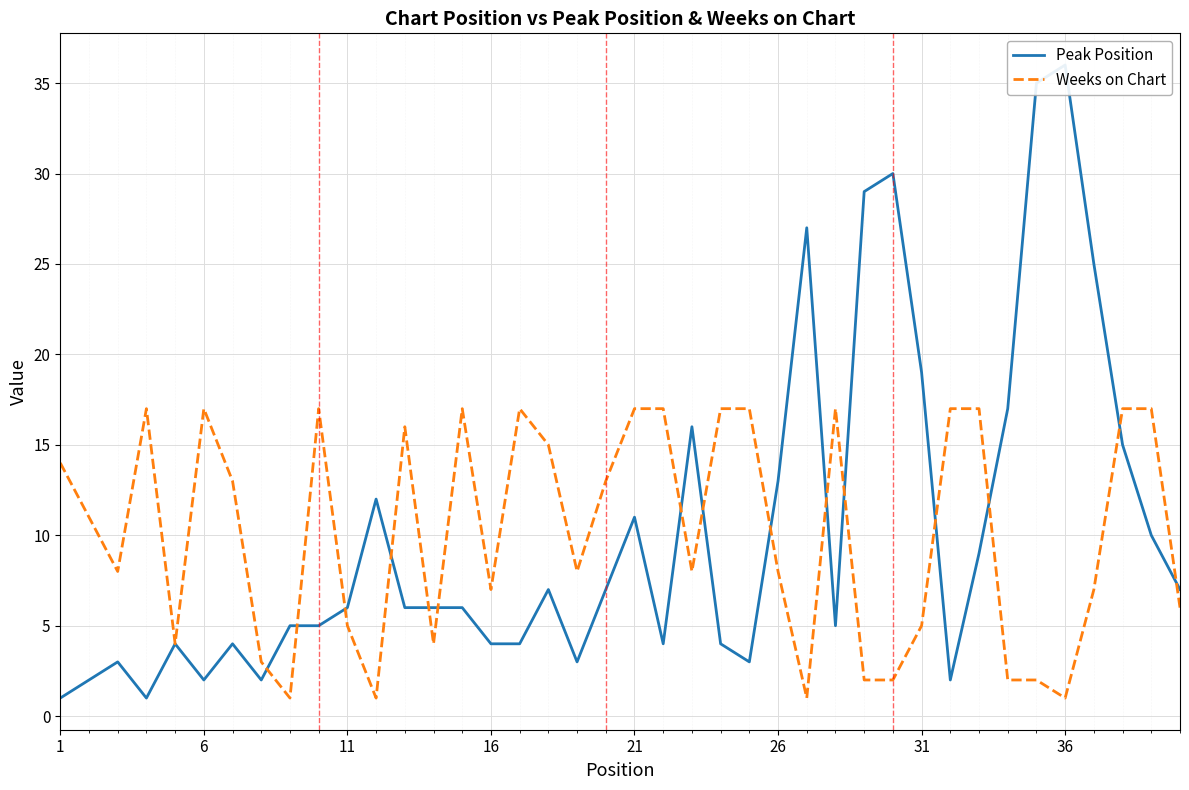

Which category has the highest value in the Peak Position series?

36